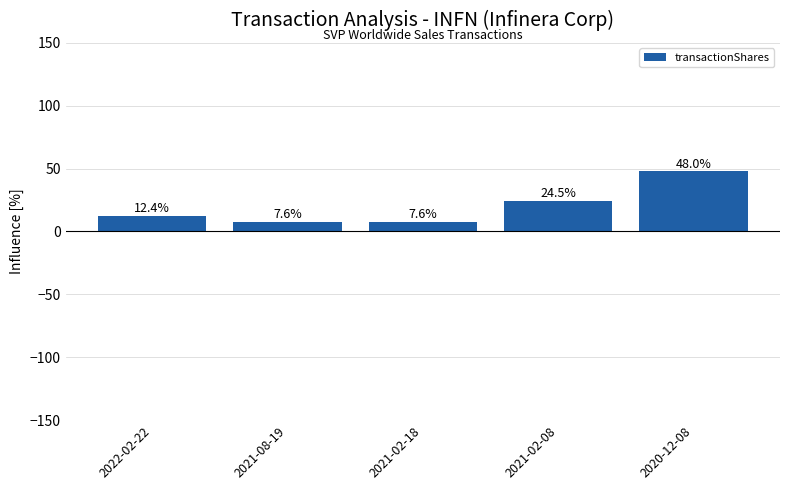

What is the sum of all values?

100.0